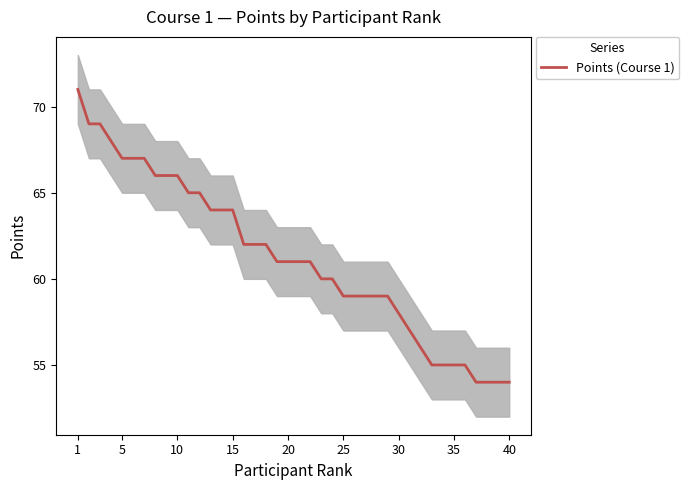

What is the minimum value shown in the chart?

54